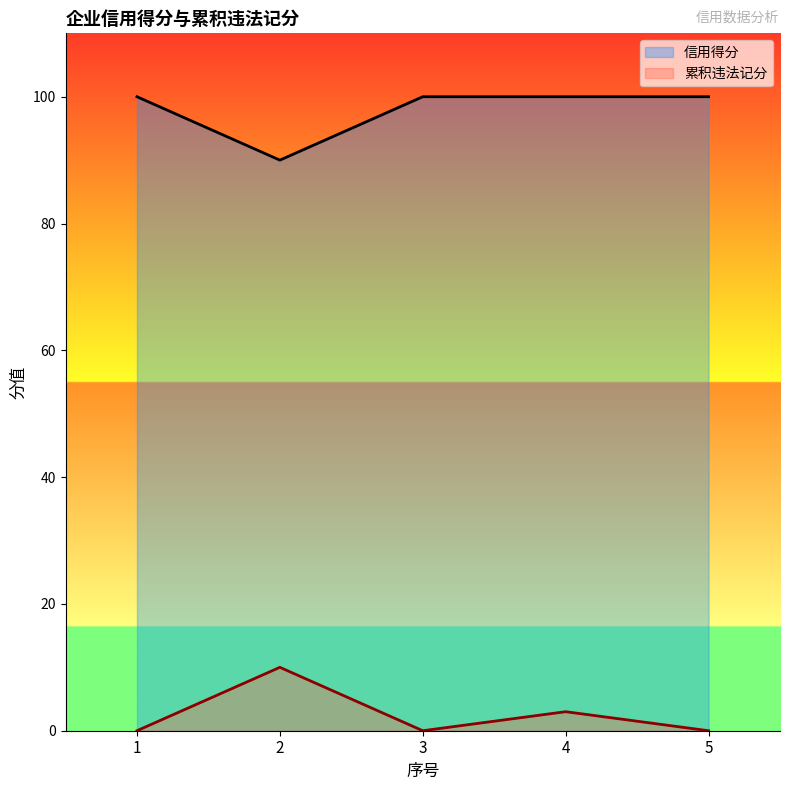

True or false: 信用得分 and 累积违法记分 cross at least once.

False